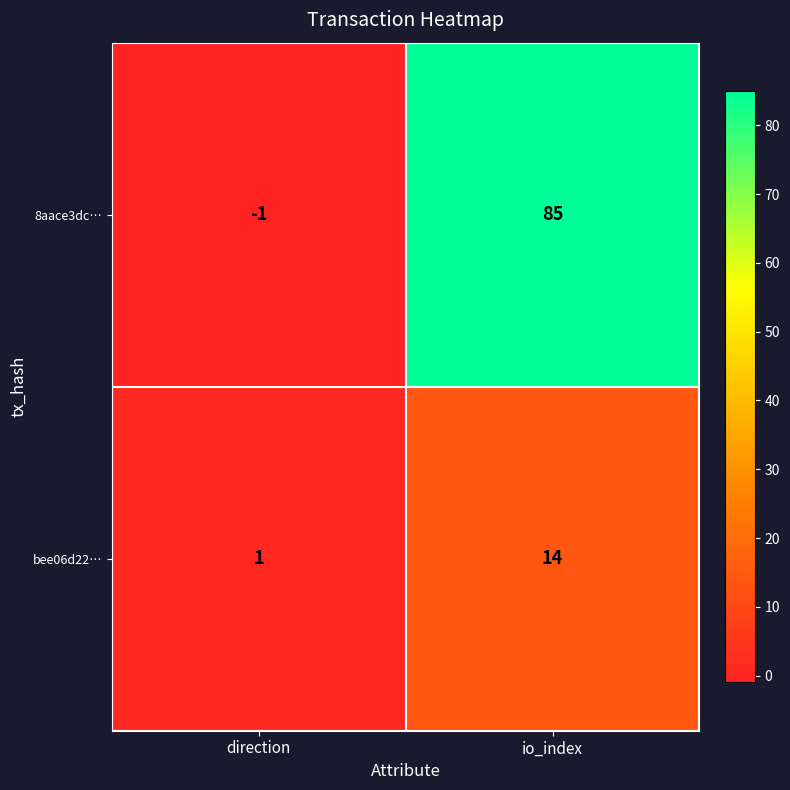

What is the spread (max minus min) of values at io_index?

71